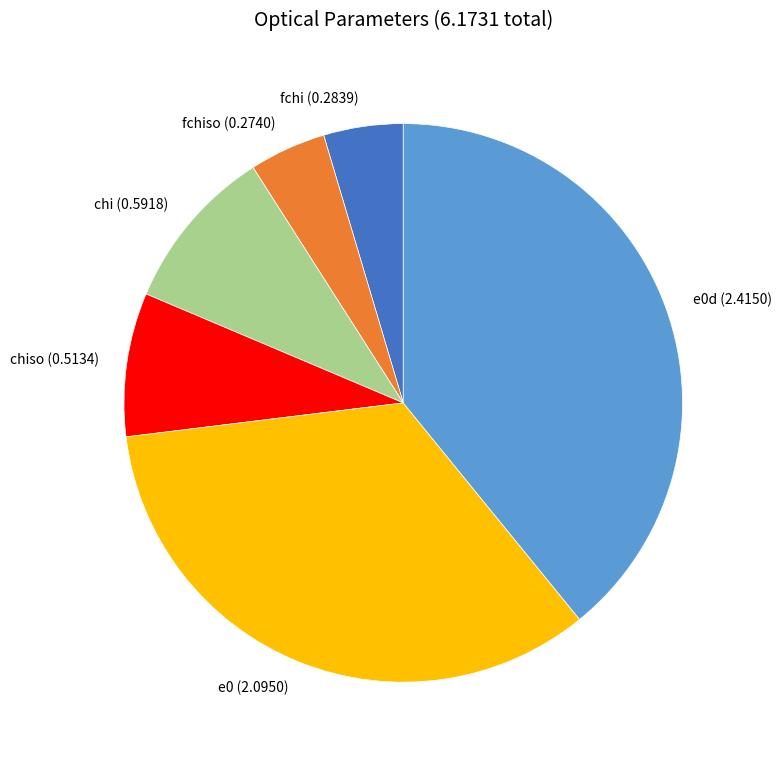

Does e0d account for over 50% of the chart?

No